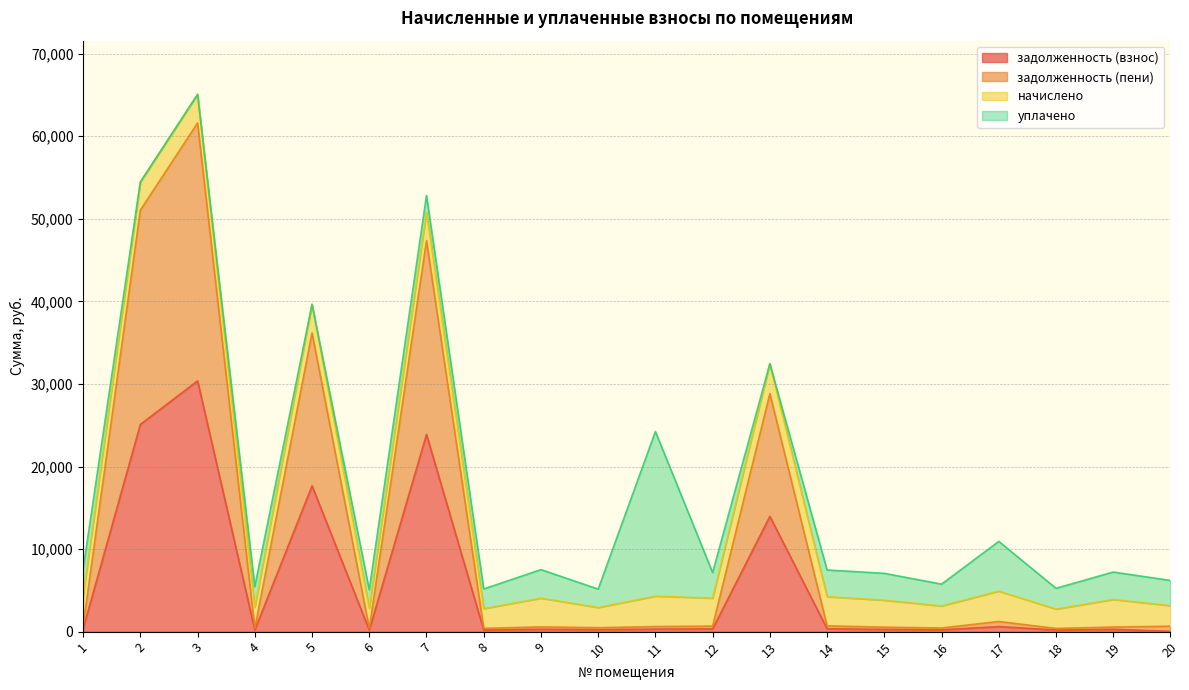

True or false: задолженность (пени) and задолженность (взнос) cross at least once.

False